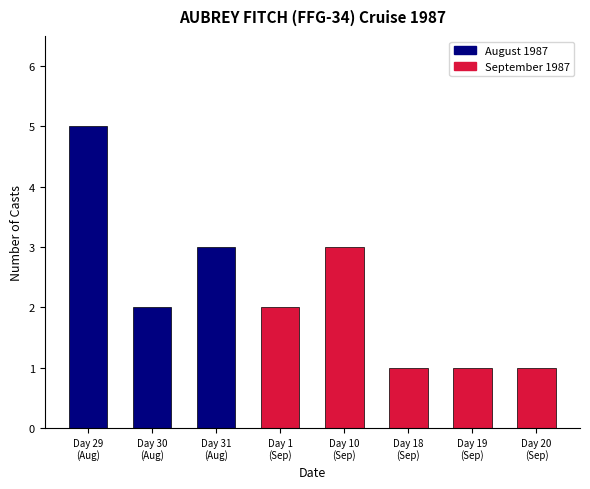

What is the maximum value shown in the chart?

5